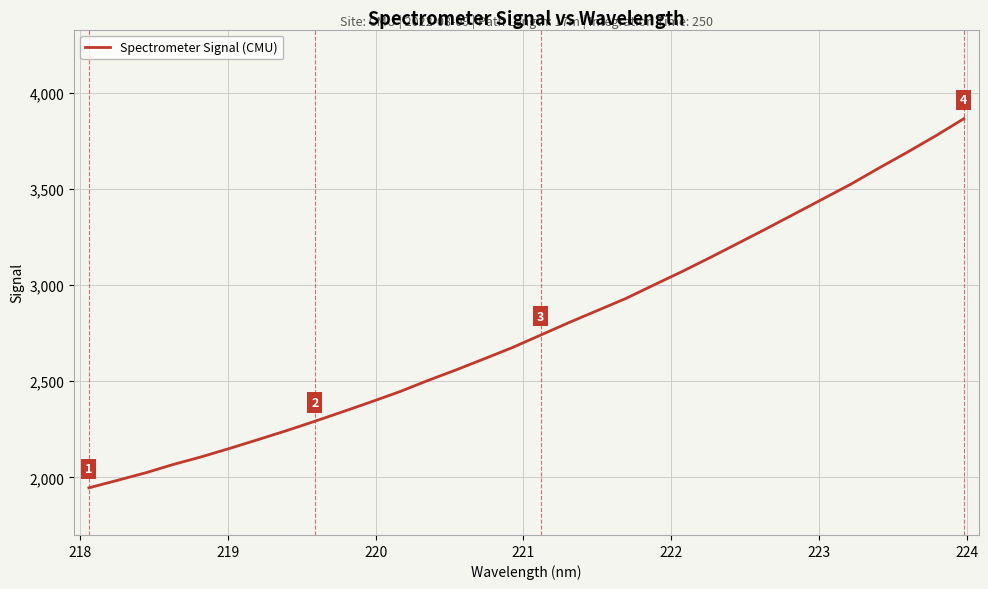

Reading left to right, what are all the values shown in this chart?

1945.4	1984.0	2023.3	2067.6	2107.4	2151.3	2197.0	2243.2	2291.9	2342.1	2393.1	2445.7	2503.9	2559.2	2617.0	2675.7	2740.7	2805.5	2867.7	2929.8	3000.5	3070.4	3143.6	3218.7	3294.3	3371.5	3448.8	3526.3	3610.5	3692.3	3777.1	3866.5